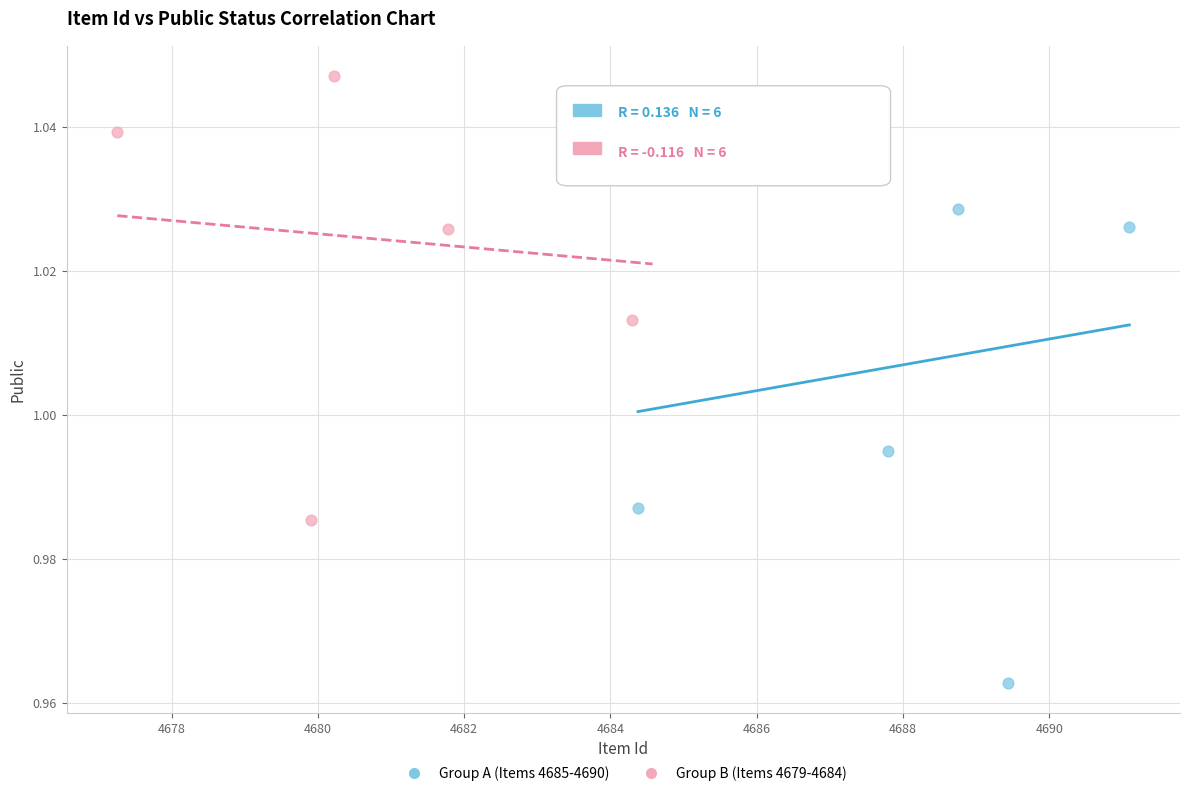

Which series reaches the maximum Y coordinate?

Group B (Items 4679-4684)